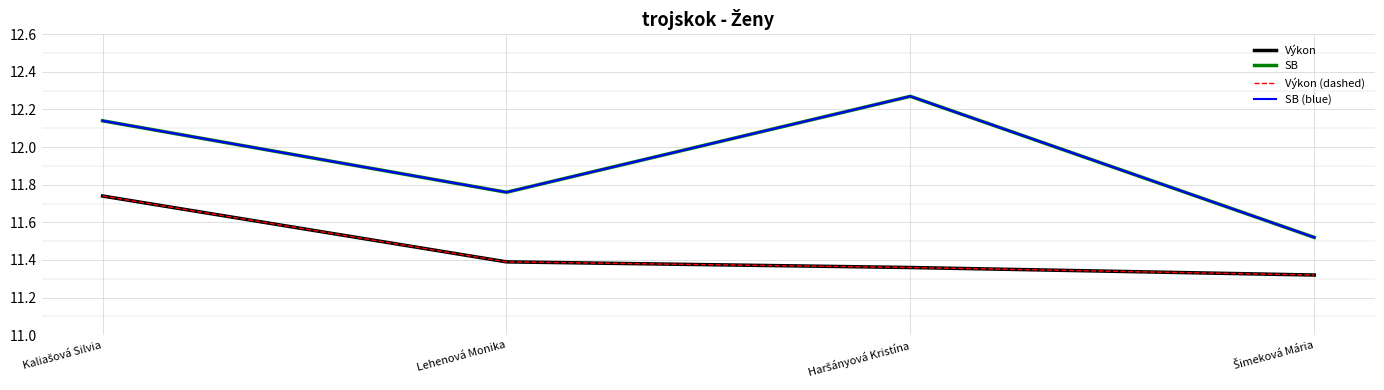

At Kaliašová Silvia, list the series in order from largest to smallest.

SB, SB (blue), Výkon, Výkon (dashed)